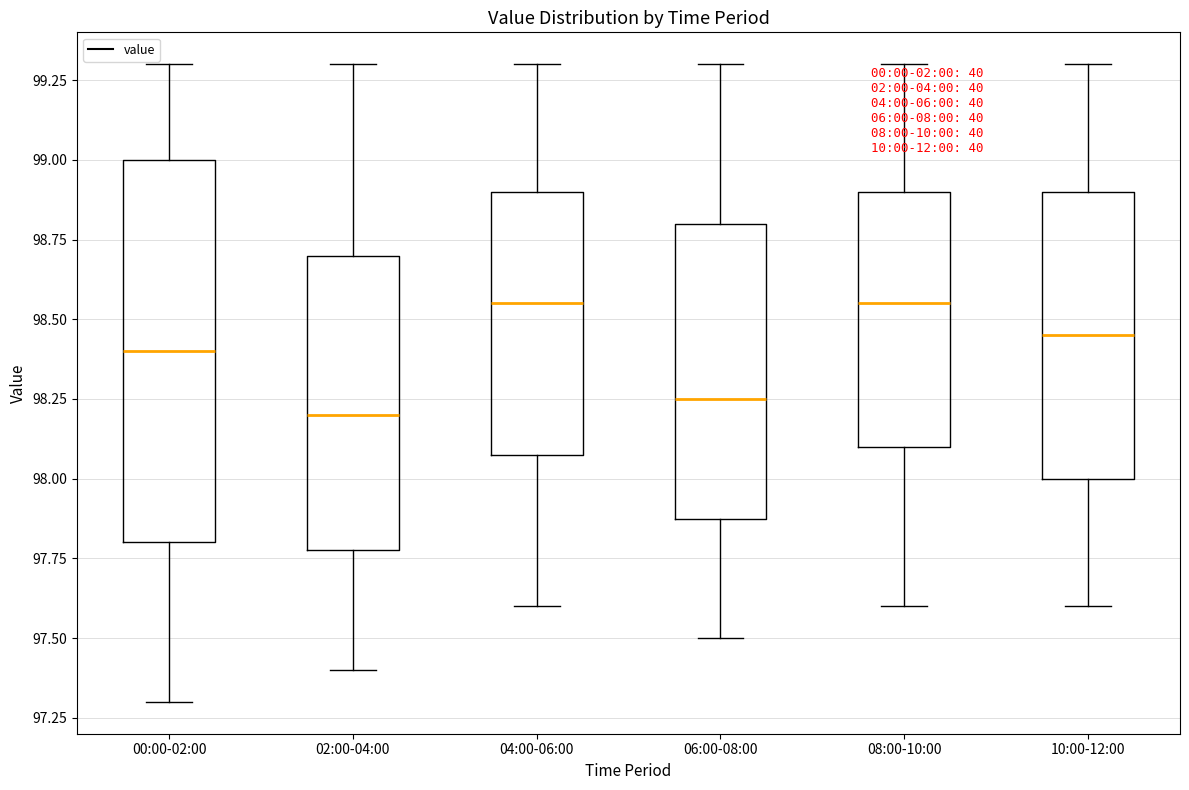

Which box is the tallest, from its lower edge to its upper edge?

00:00-02:00